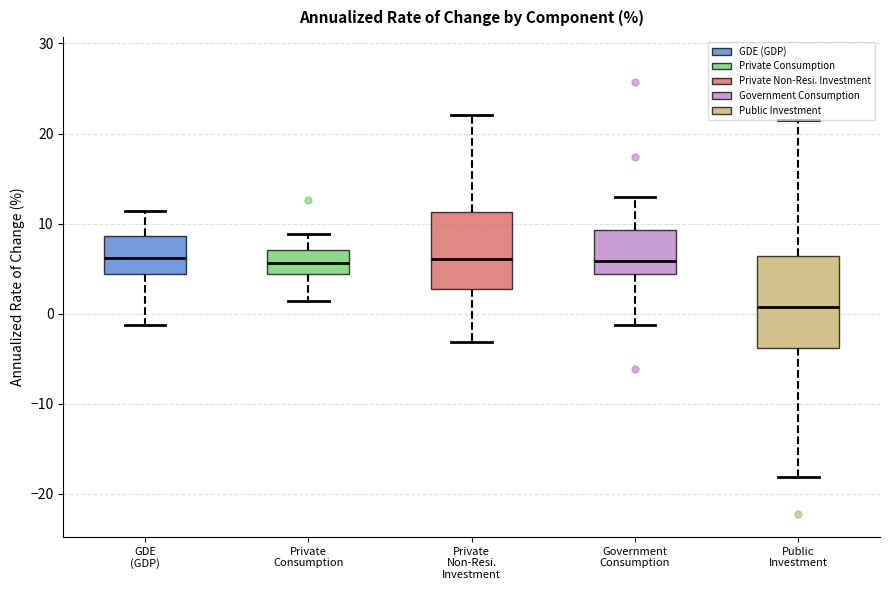

Which box has the lowest median line?

Public Investment